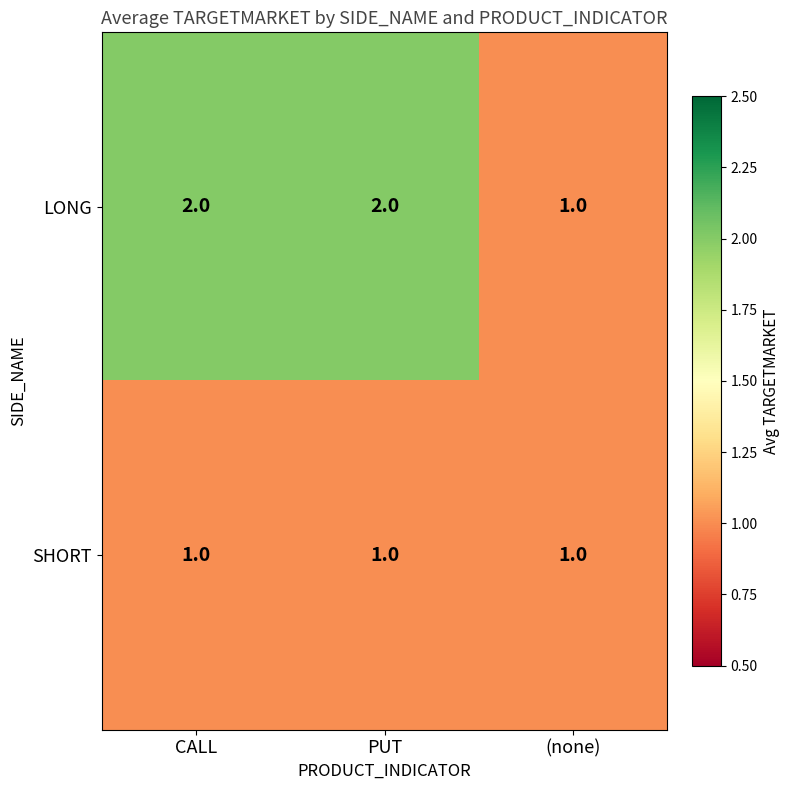

Reading left to right, extract all data points from this chart.

LONG: CALL=2	PUT=2	(none)=1
SHORT: CALL=1	PUT=1	(none)=1